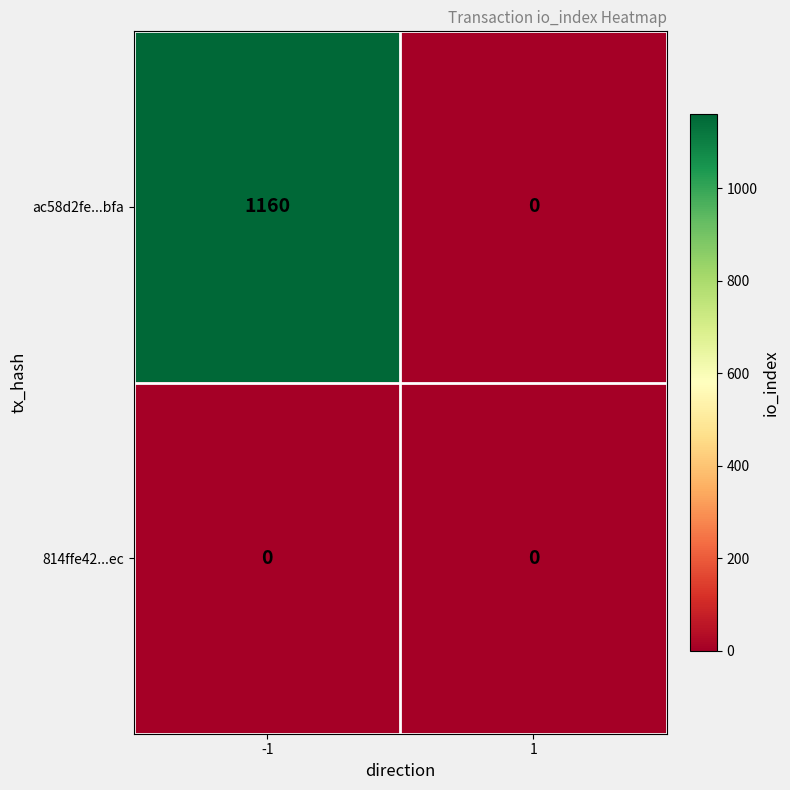

Reading left to right, transcribe all the data shown in this chart.

ac58d2fe...bfa: 1160	0
814ffe42...ec: 0	0